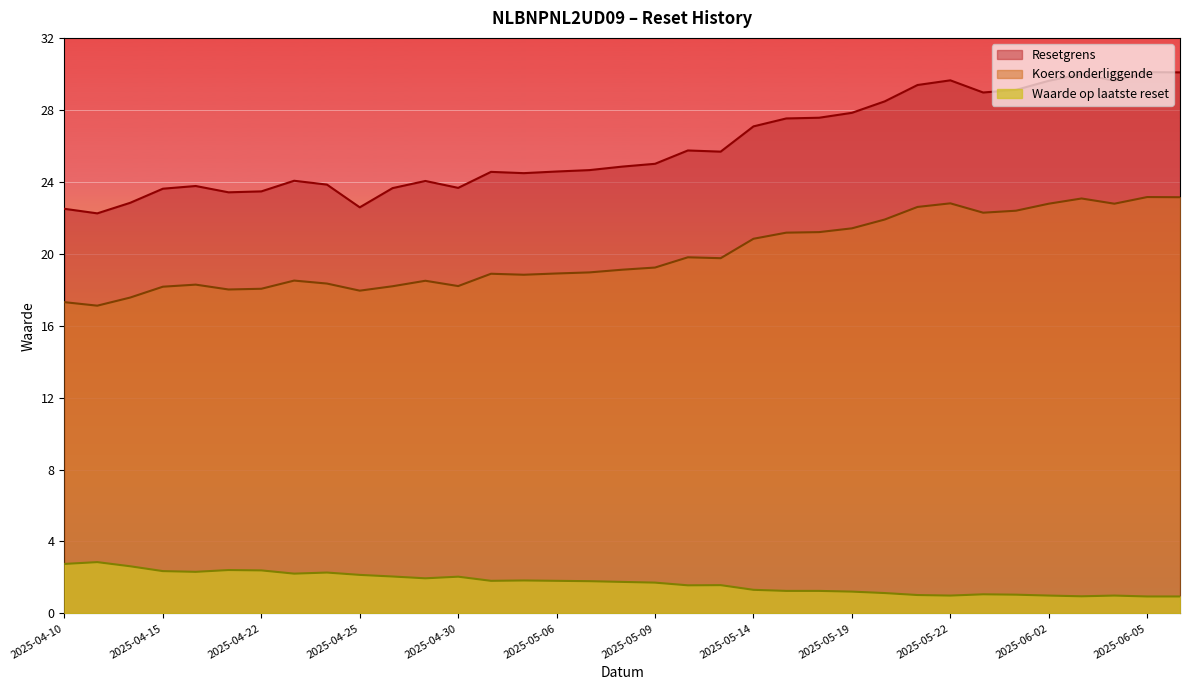

Rank the series by their maximum value, from highest to lowest.

Resetgrens, Koers onderliggende, Waarde op laatste reset